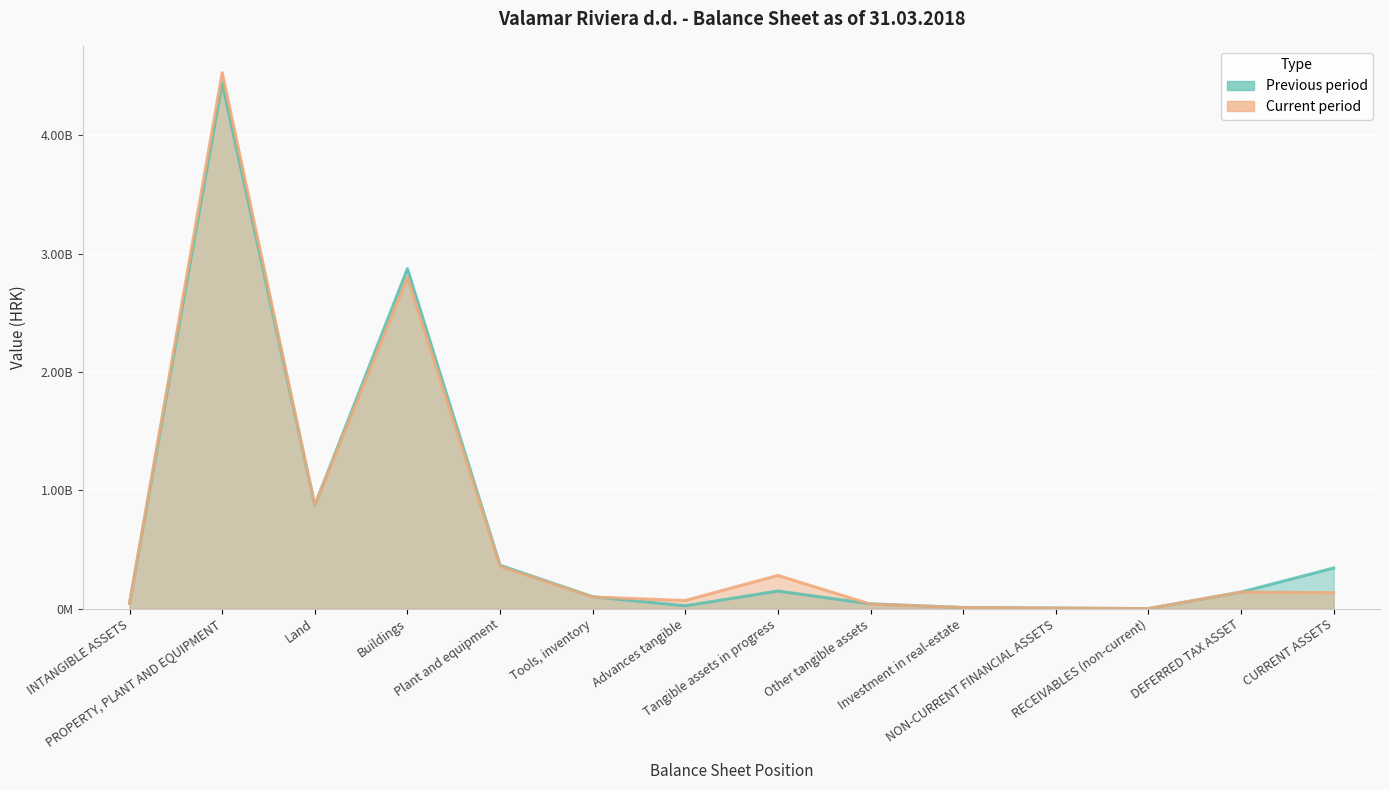

True or false: Current period has a value of 4527549051.0 at PROPERTY, PLANT AND EQUIPMENT.

True